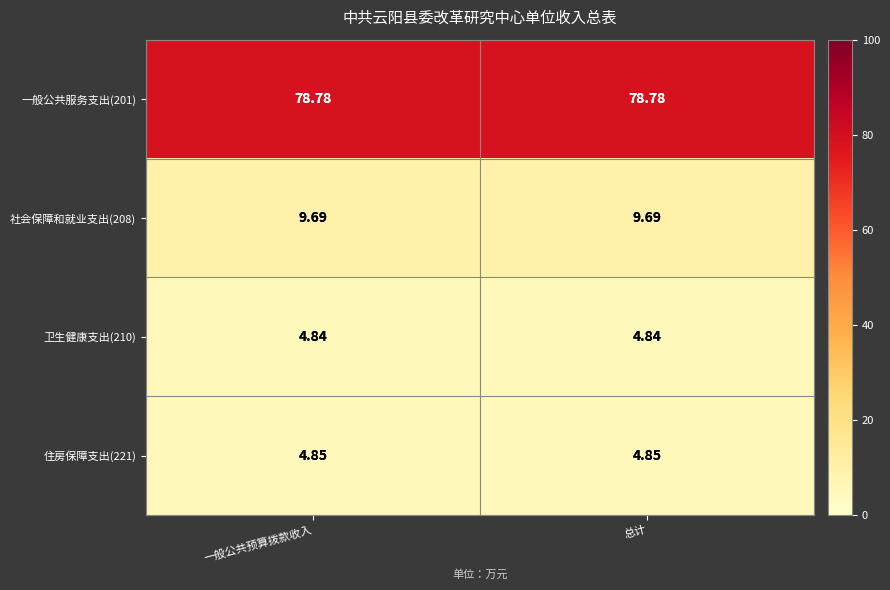

Count the number of data series in this chart.

4